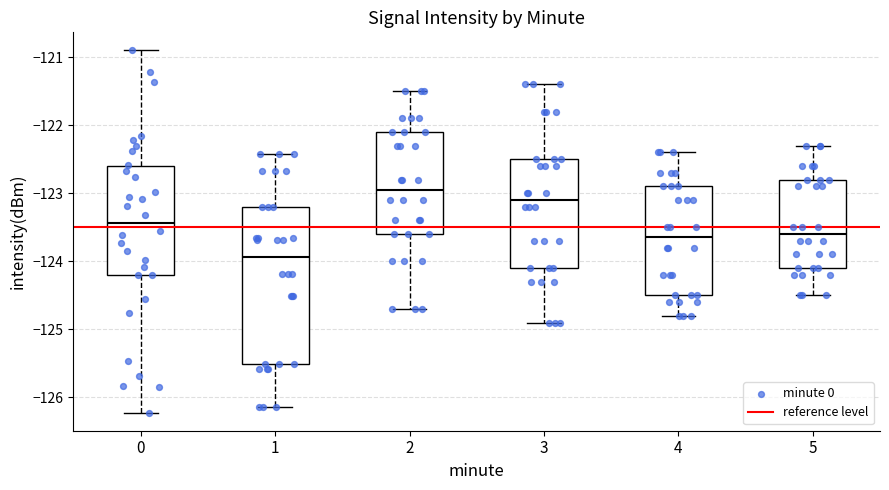

Which box is the tallest, from its lower edge to its upper edge?

1